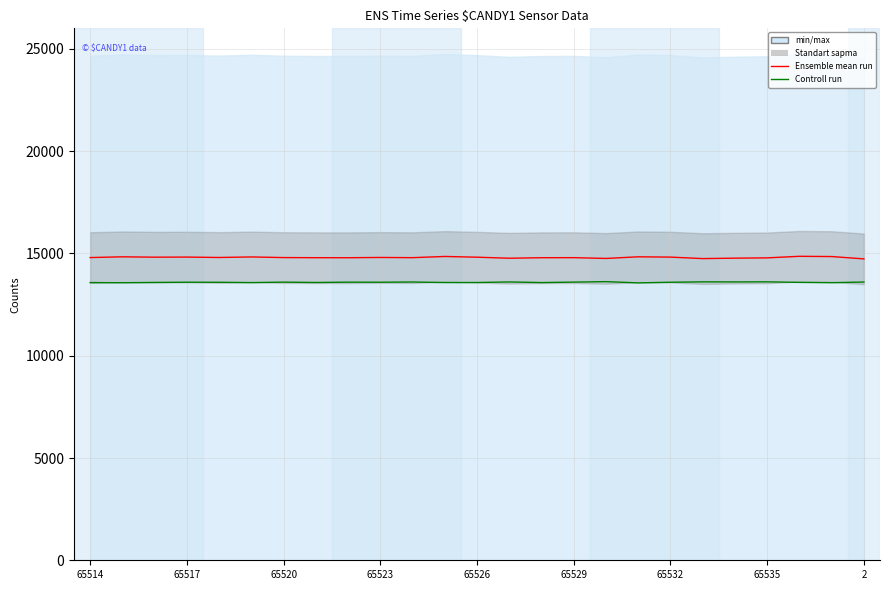

How many values in the Ensemble mean run series are below 14799?

11